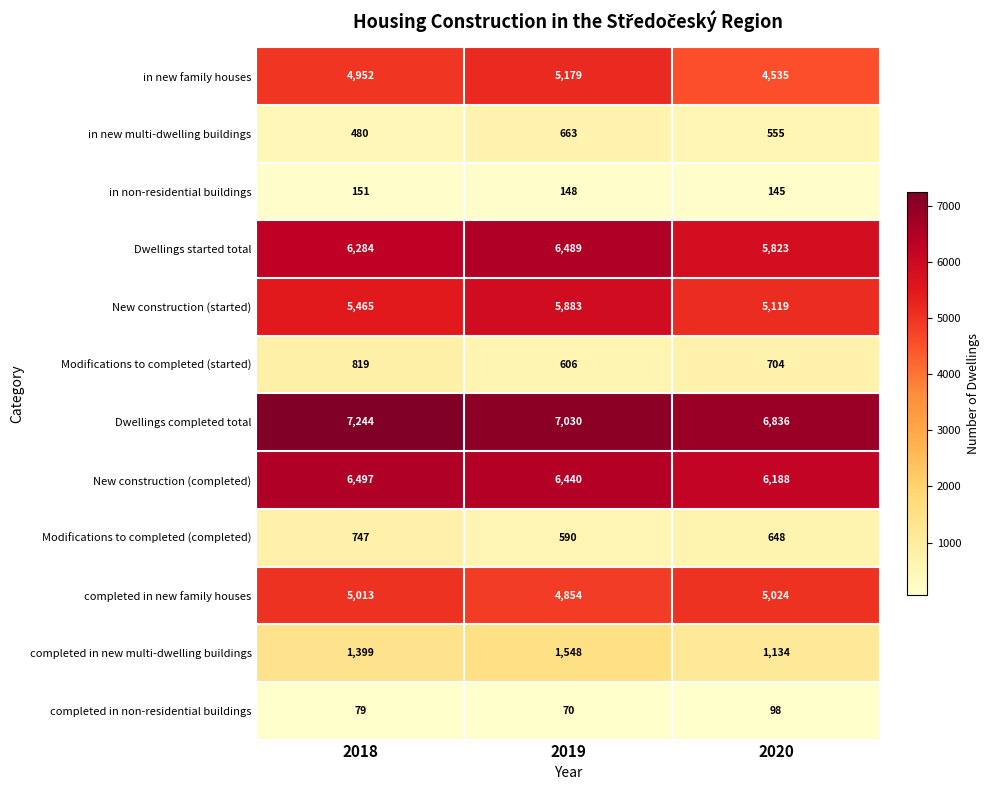

What is the difference between the maximum and minimum values in the in new multi-dwelling buildings series?

183